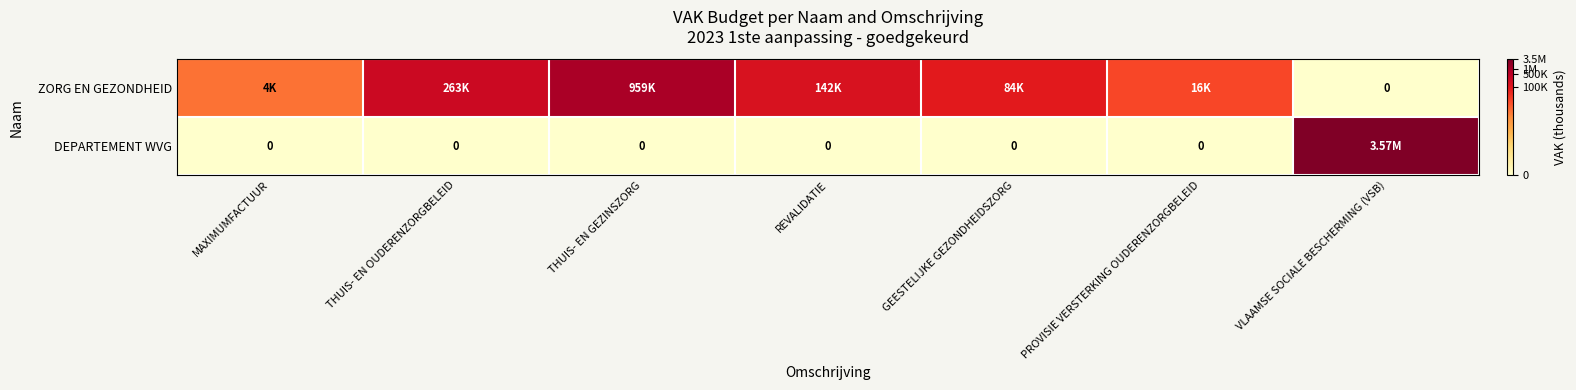

Which series has the largest range (max minus min)?

DEPARTEMENT WVG